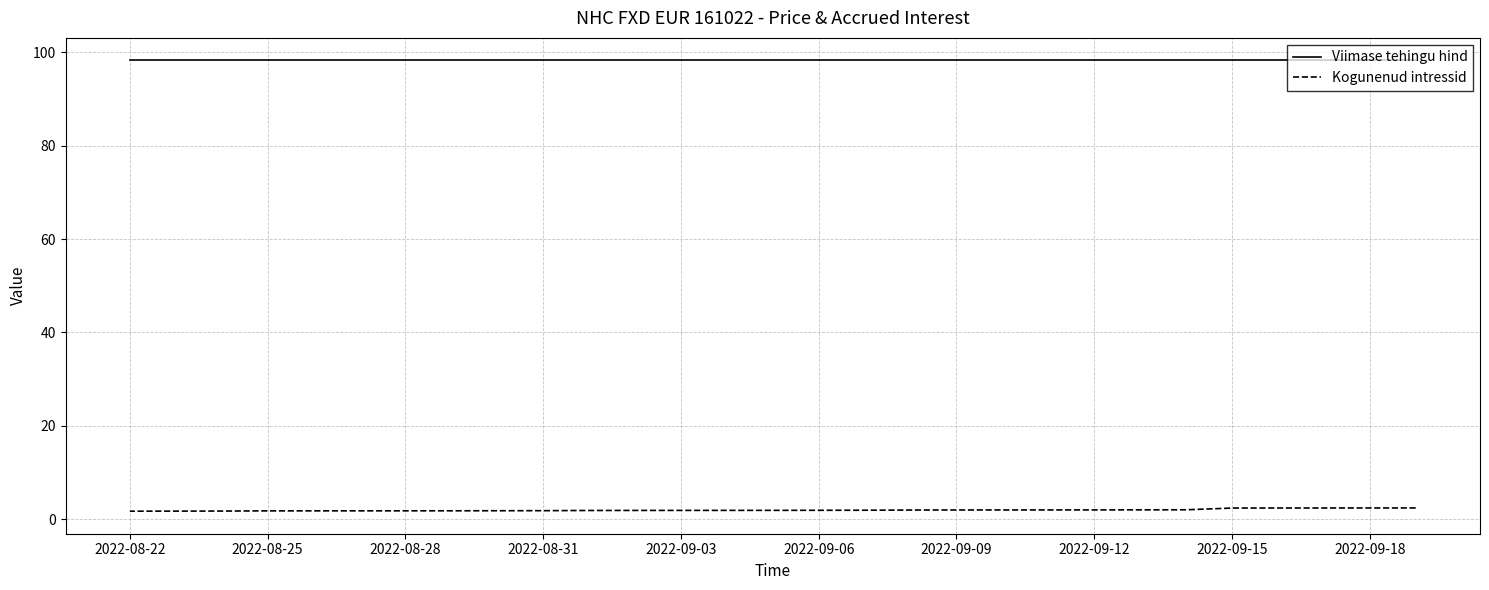

How many lines are shown in the chart?

2